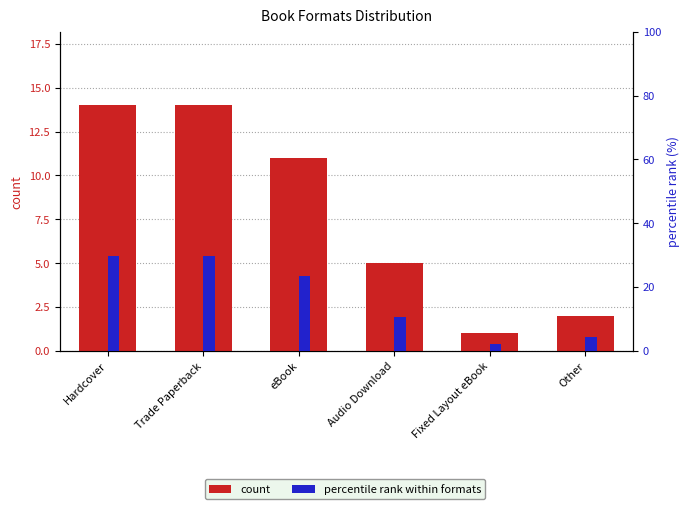

How many groups of bars are there?

6